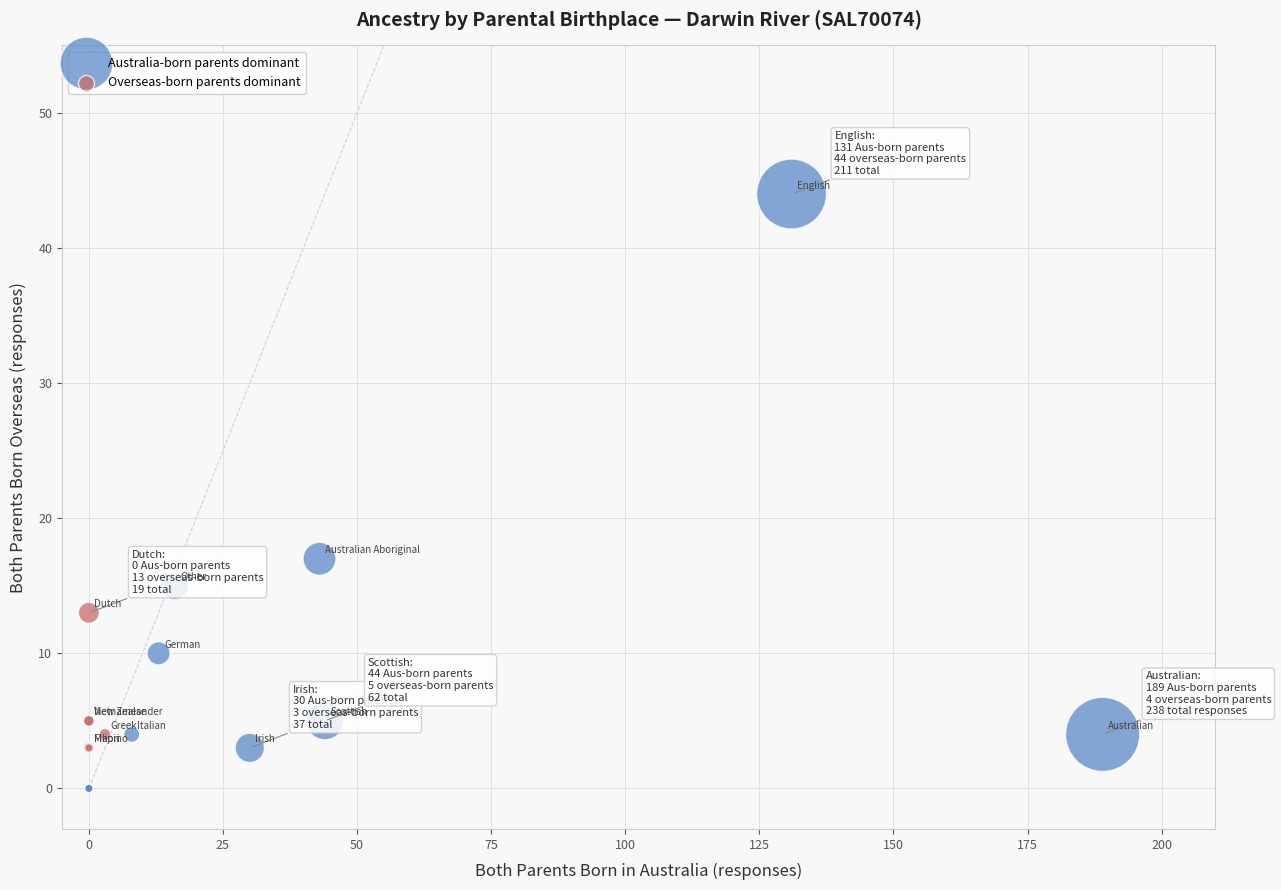

Which series contains the lowest Y value?

Australia-born parents dominant